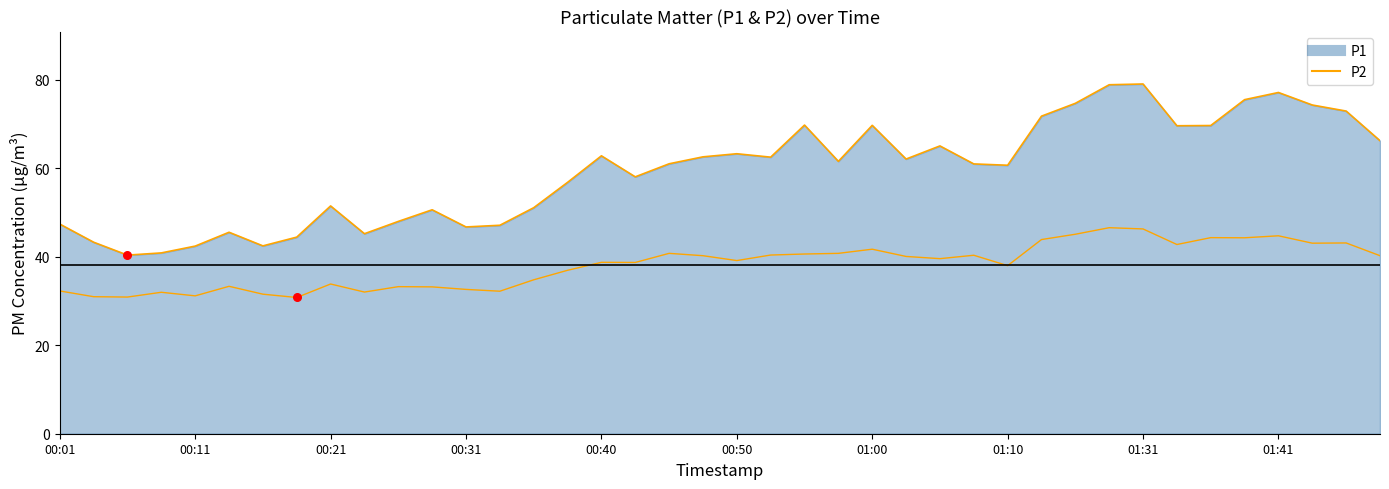

Between 00:21 and 00:01, which is larger?

00:21